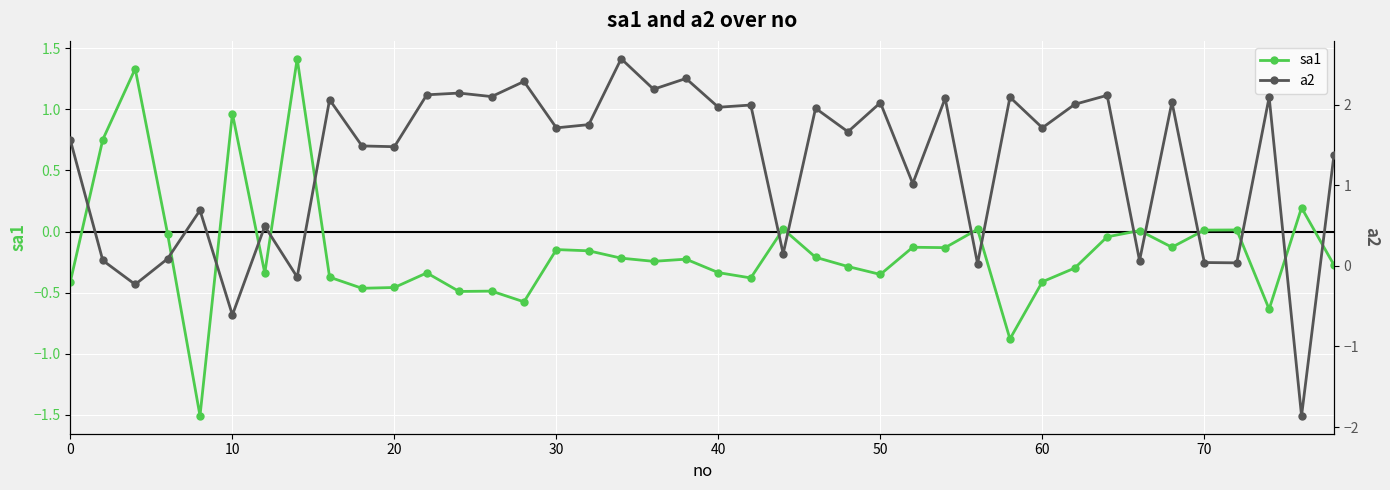

Does the chart display data point markers on the line(s)?

Yes